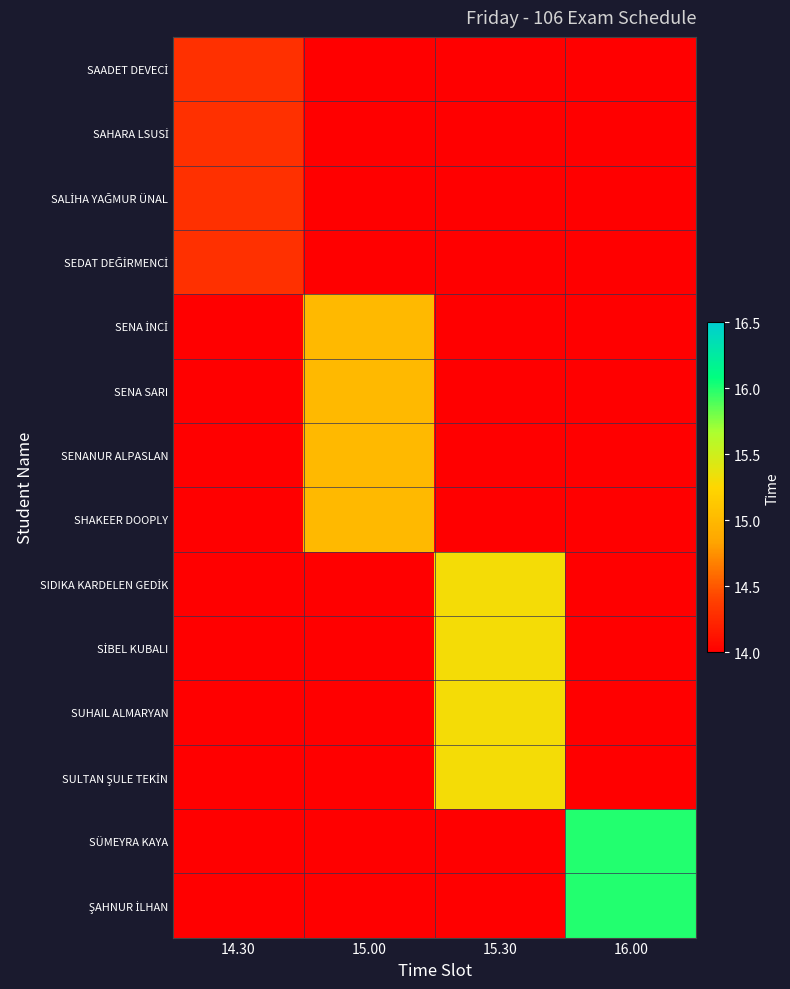

At how many categories does at least one series exceed 8?

4